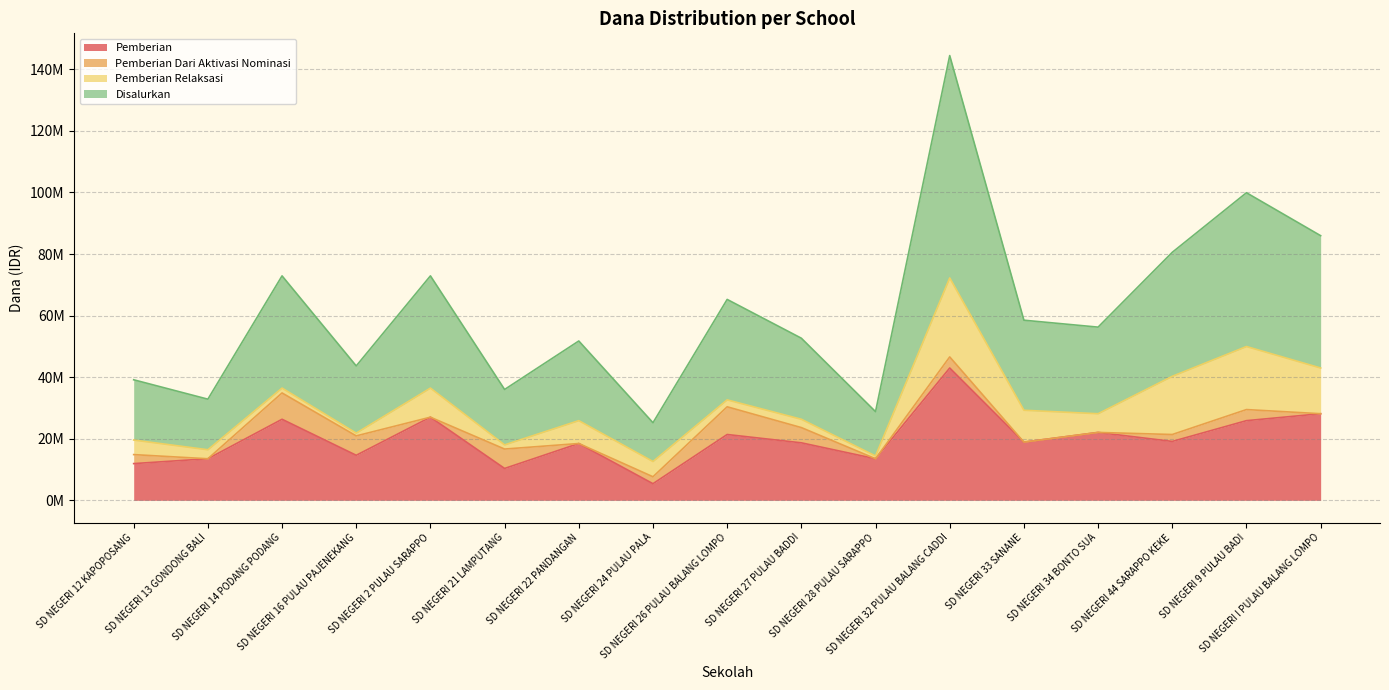

At which label does Pemberian first exceed 18900000?

SD NEGERI 14 PODANG PODANG